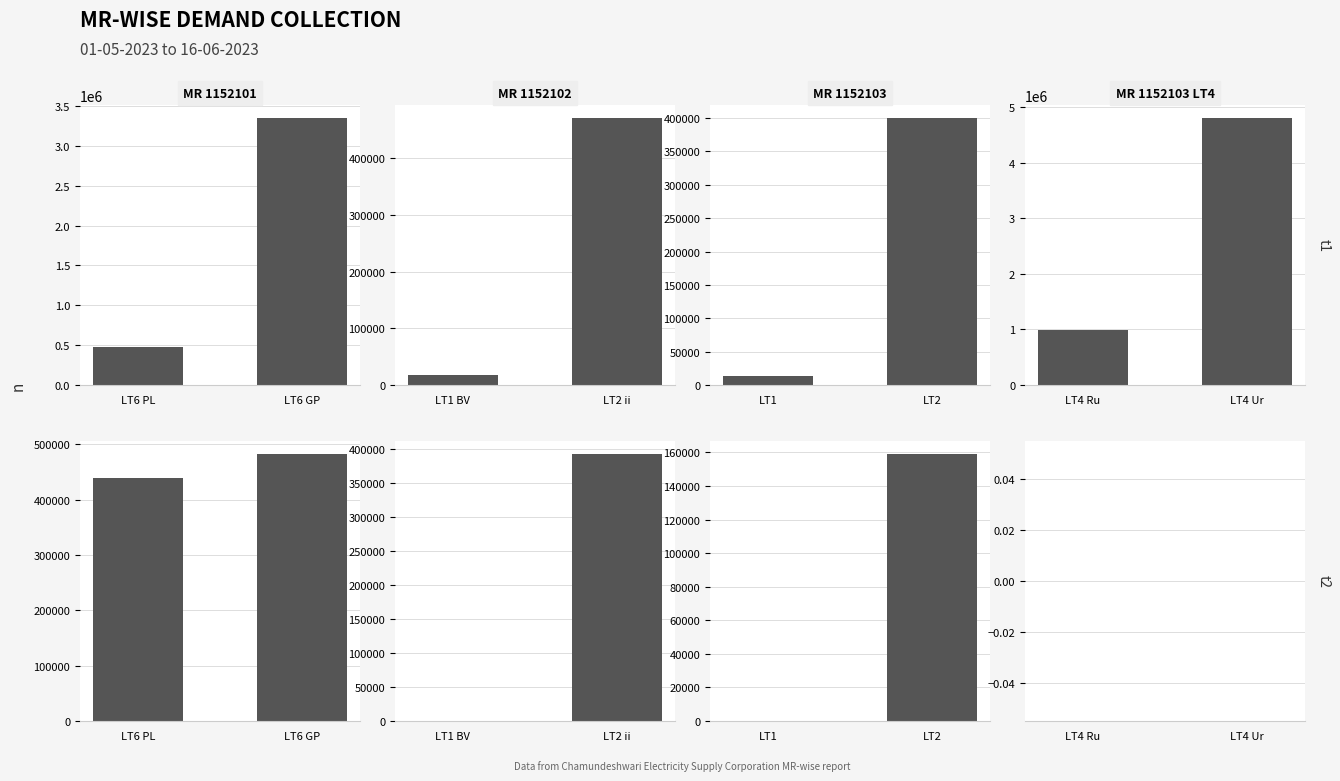

What are all the series names shown in the legend?

MR 1152101, MR 1152102, MR 1152103, MR 1152103 LT4